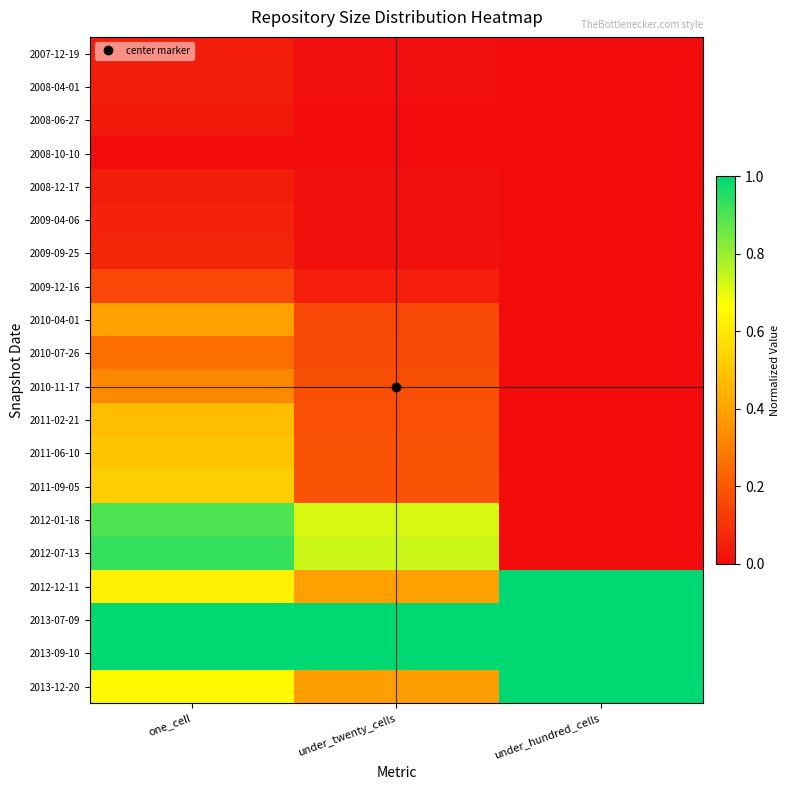

Between under_hundred_cells and under_twenty_cells, which is larger?

under_twenty_cells